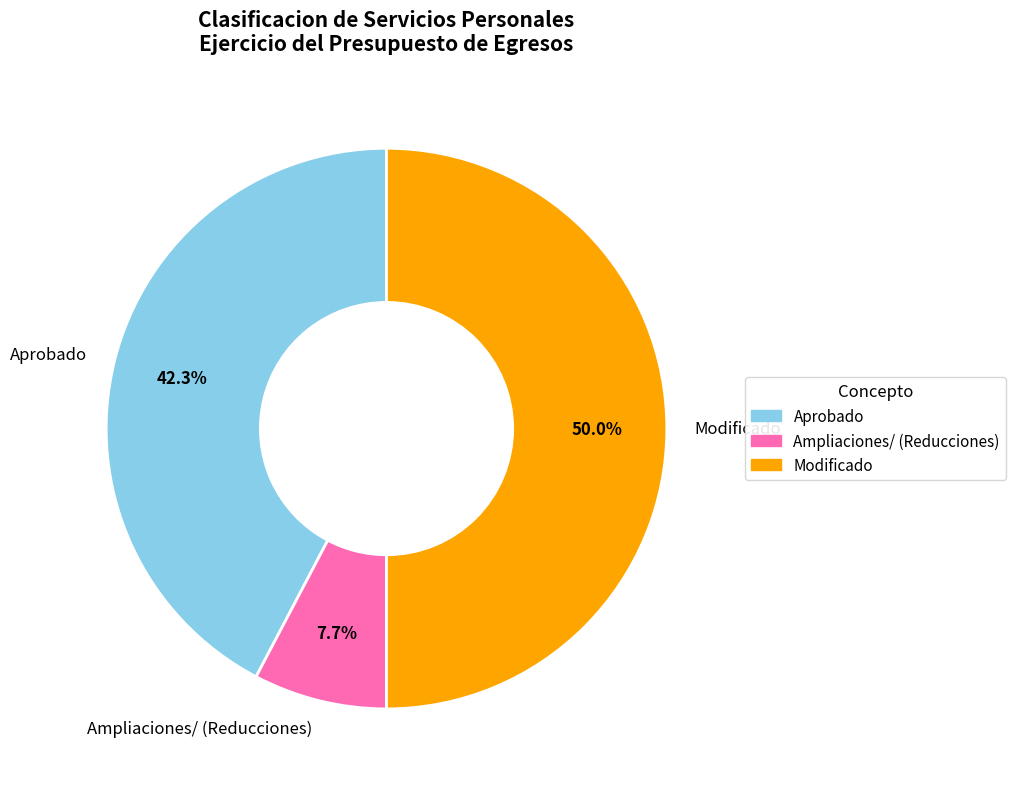

Count the number of slices in the pie.

3